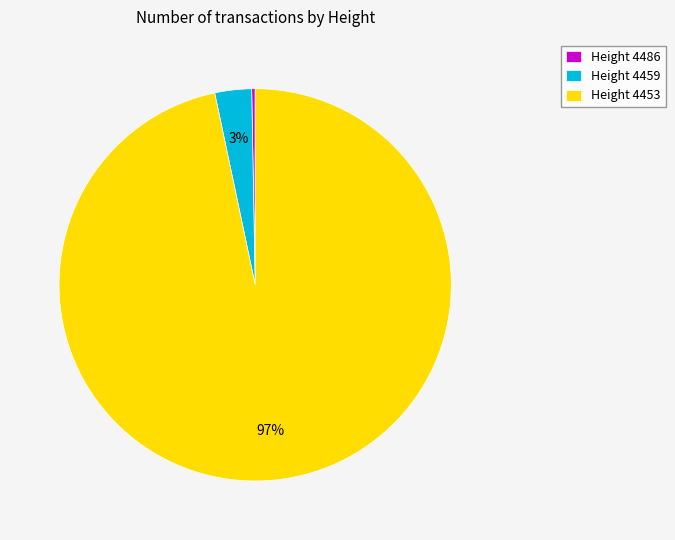

Is there a majority slice in this chart?

Yes